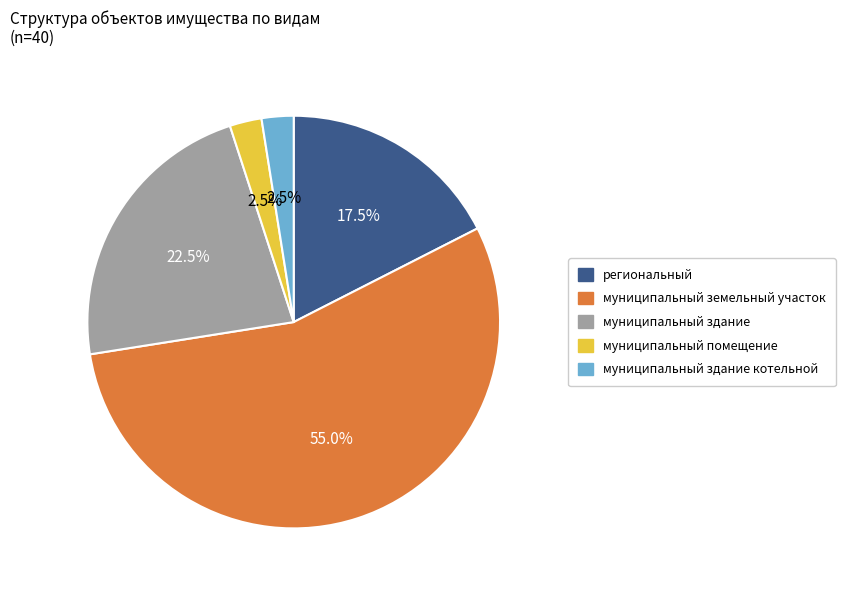

Is there a majority slice in this chart?

Yes